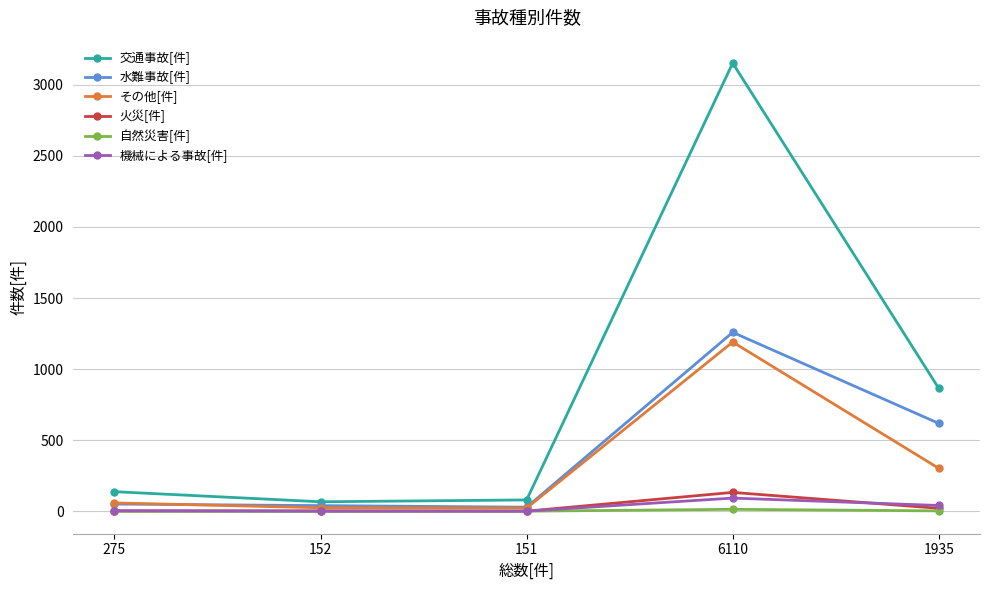

True or false: 火災[件] has a value of 2 at 151.

True